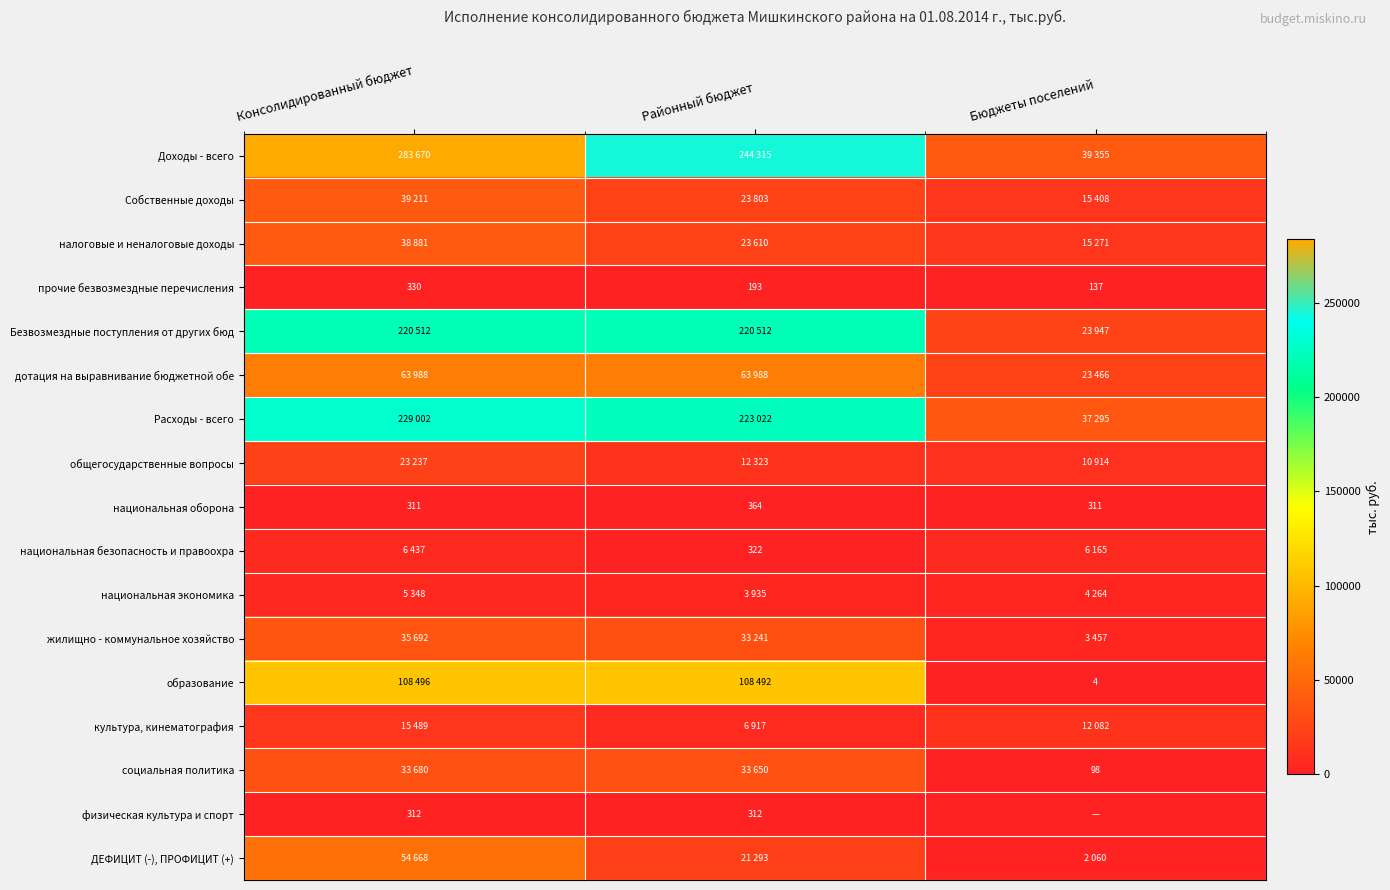

Is the value of физическая культура и спорт at Консолидированный бюджет greater than the value of национальная оборона at Бюджеты поселений?

Yes